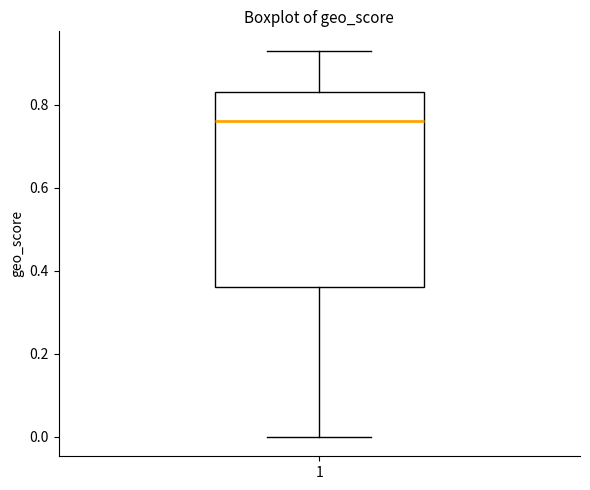

Read this box plot against the y-axis: the position of the median line, the range covered by the box, and the ends of both whiskers. The values are not printed on the chart, so give them approximately, as read against the axis.

median 0.76, box 0.36 to 0.84, whiskers 0.00 to 0.94